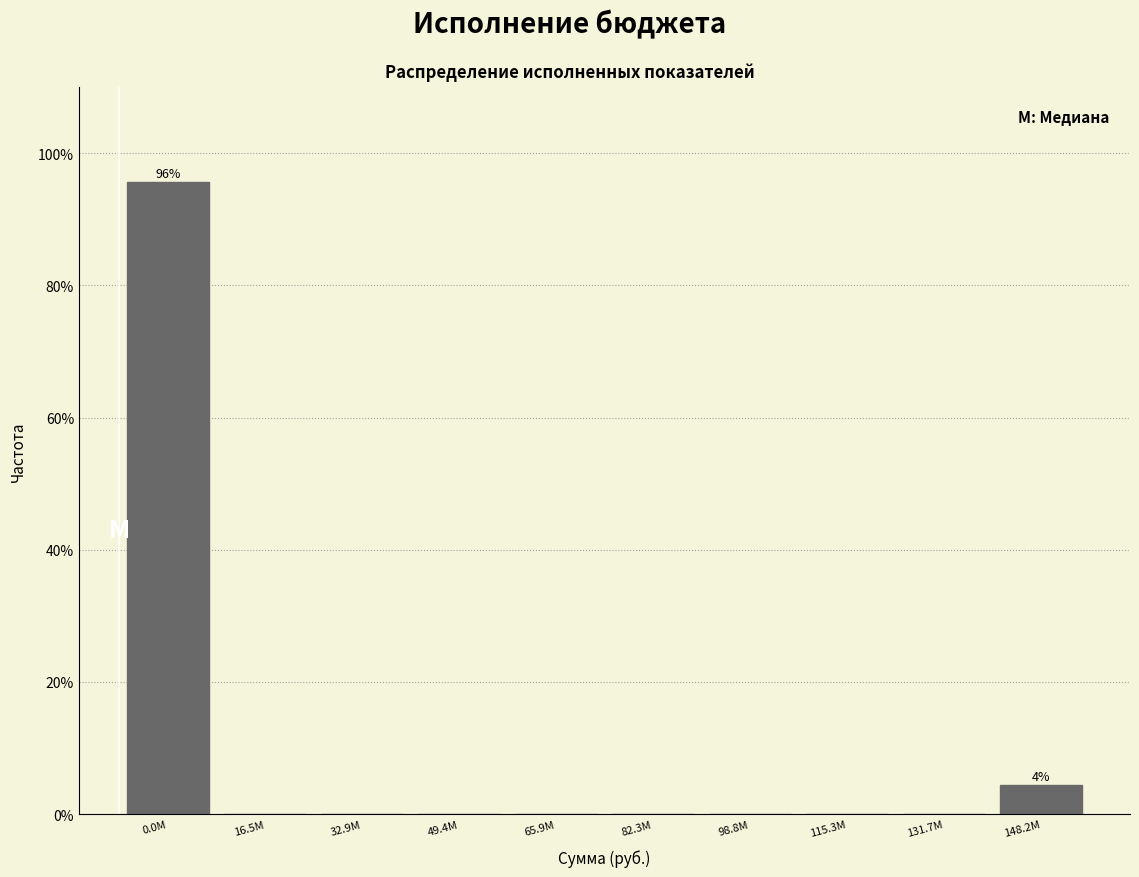

Reading left to right, list all the values displayed in this chart.

0.0M=95.7	16.5M=0.0	32.9M=0.0	49.4M=0.0	65.9M=0.0	82.3M=0.0	98.8M=0.0	115.3M=0.0	131.7M=0.0	148.2M=4.3